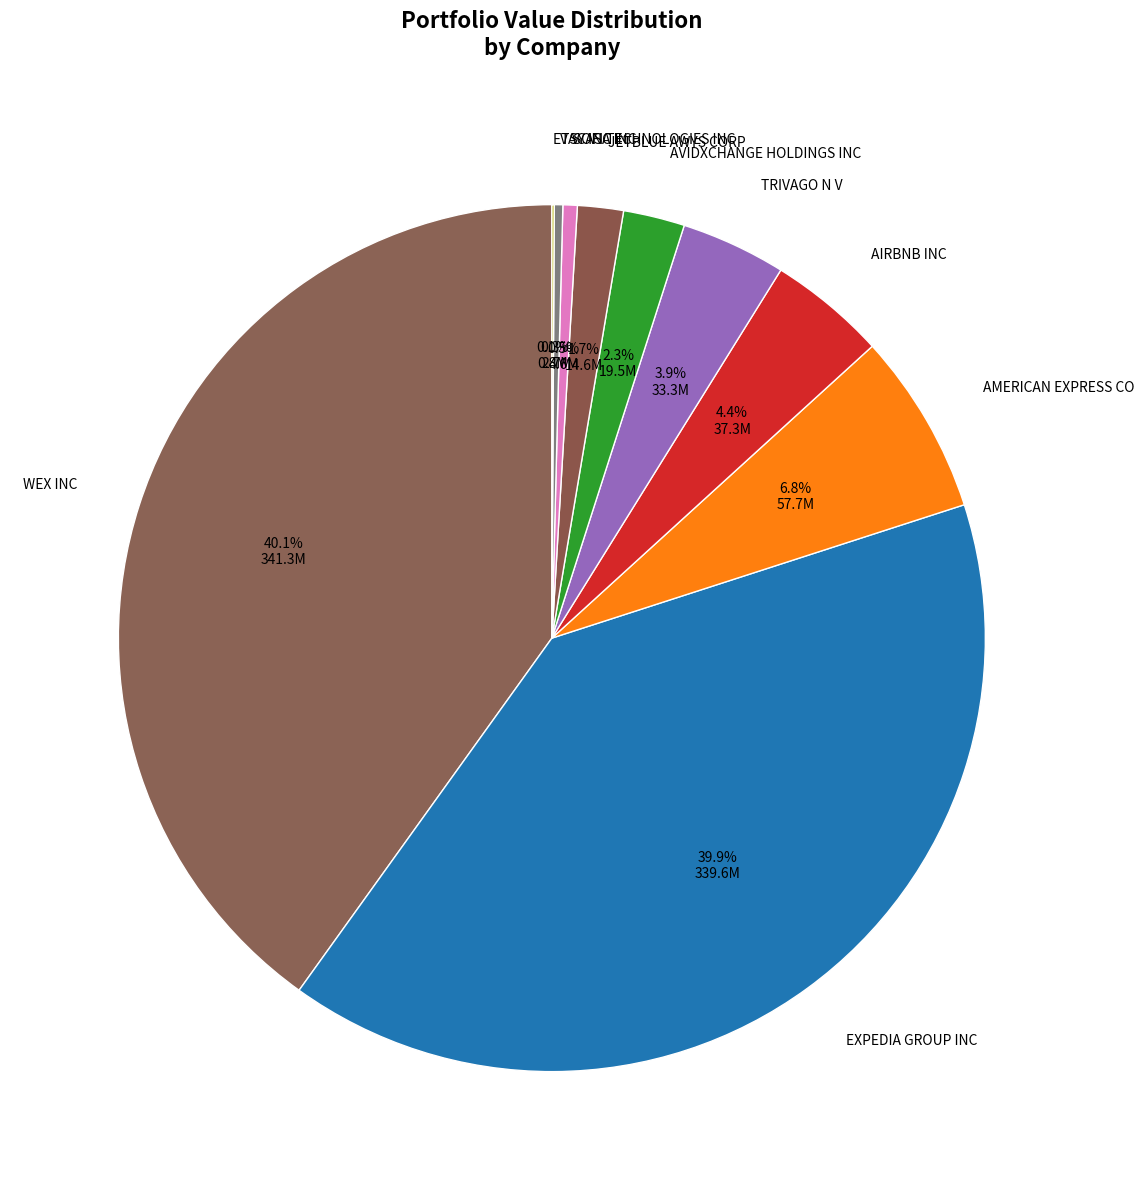

To the nearest percent, what is the average slice percentage?

10%